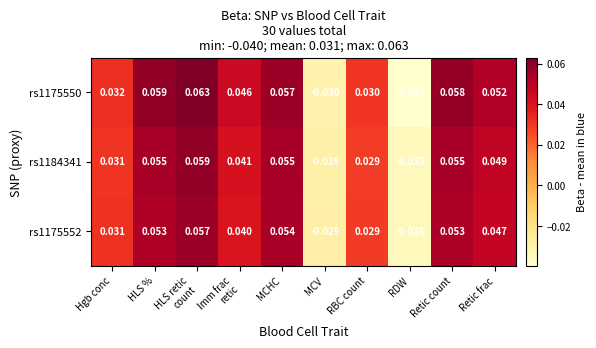

Count the number of categories in the chart.

10